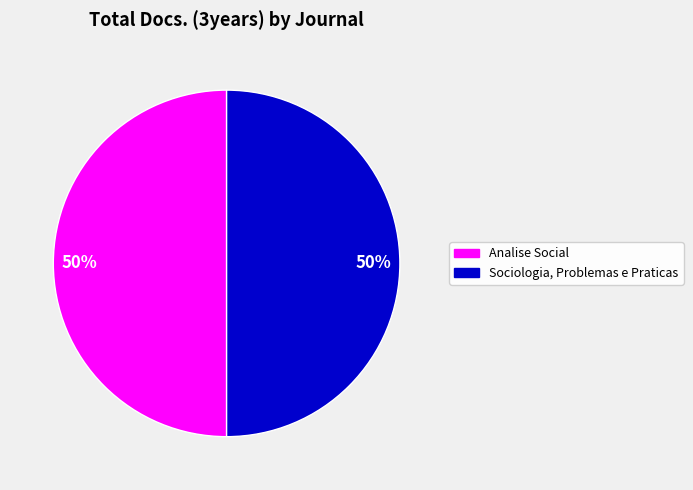

To the nearest percent, what is the average slice percentage?

50%